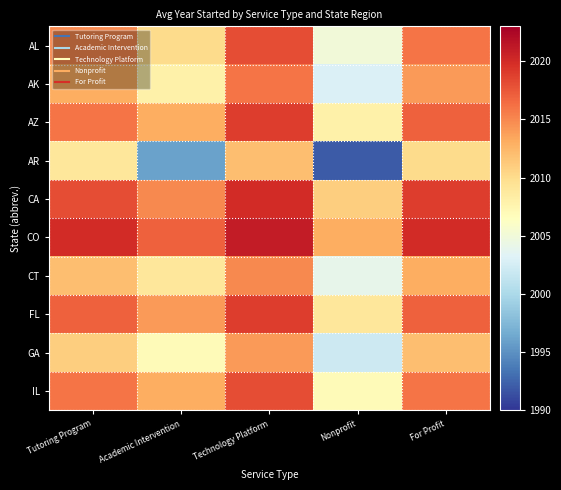

Which series has the largest total across all categories?

CO